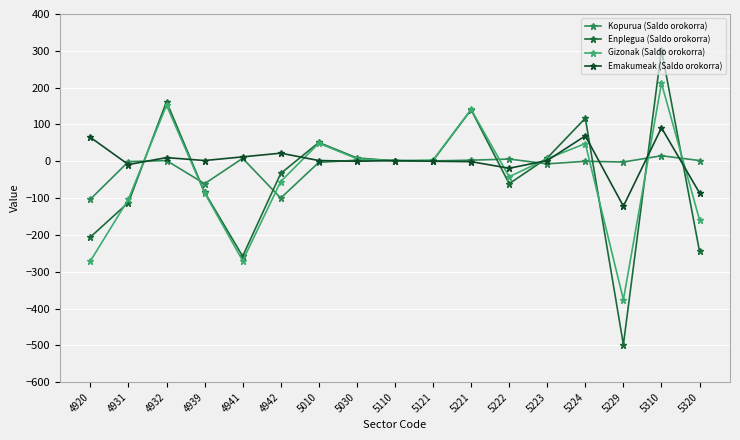

In Enplegua (Saldo orokorra), how many points are higher than both neighbors (excluding endpoints)?

5